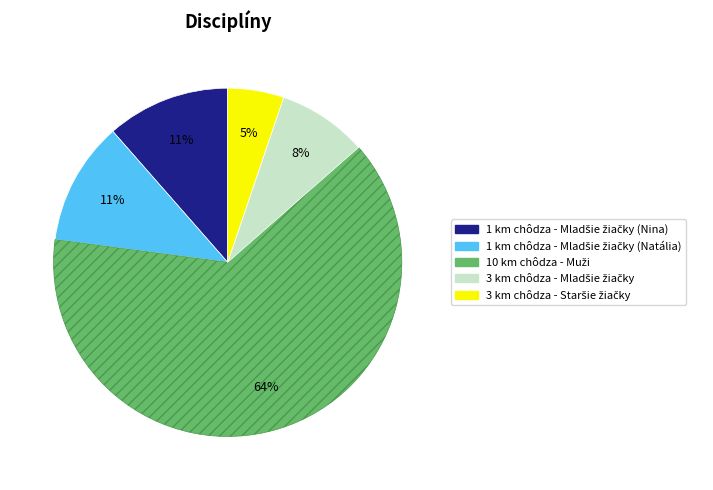

Does any single category account for the majority?

Yes